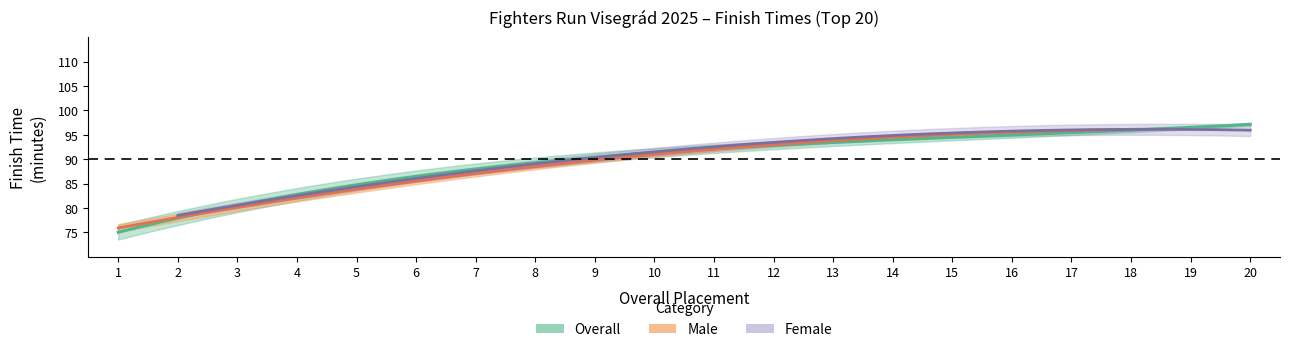

At which category does the chart reach its minimum across all series?

1